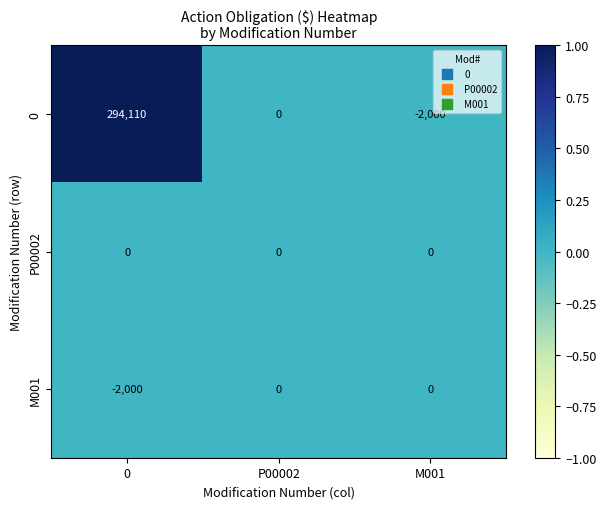

Reading left to right, extract all data points from this chart.

0: 0=294110	P00002=0	M001=-2000
P00002: 0=0	P00002=0	M001=0
M001: 0=-2000	P00002=0	M001=0